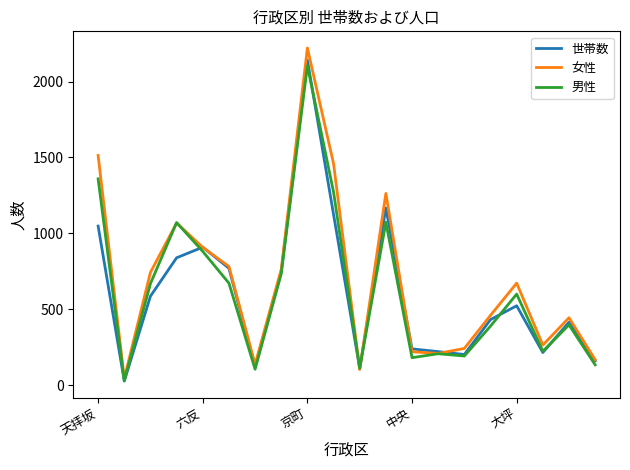

Which series has the largest range (max minus min)?

女性